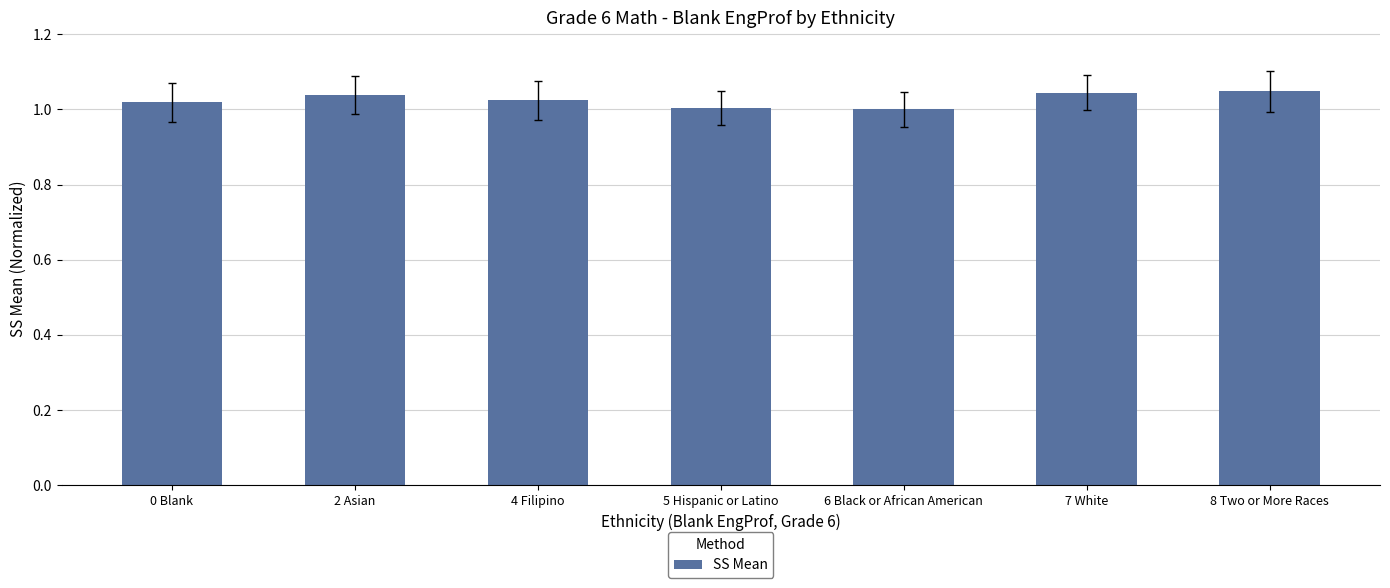

What is the label of the 2nd bar from the right?

7 White